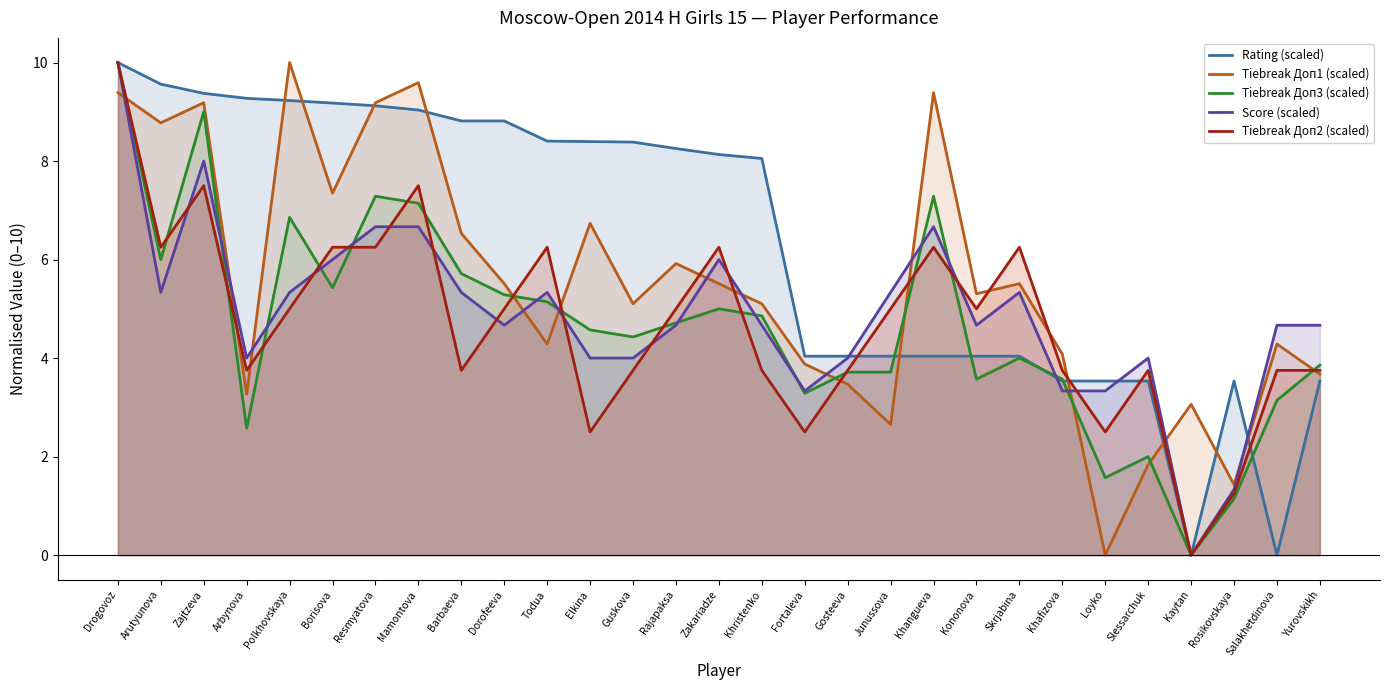

The Rating (scaled) series shows 4.0 at Khangueva. True or false?

True